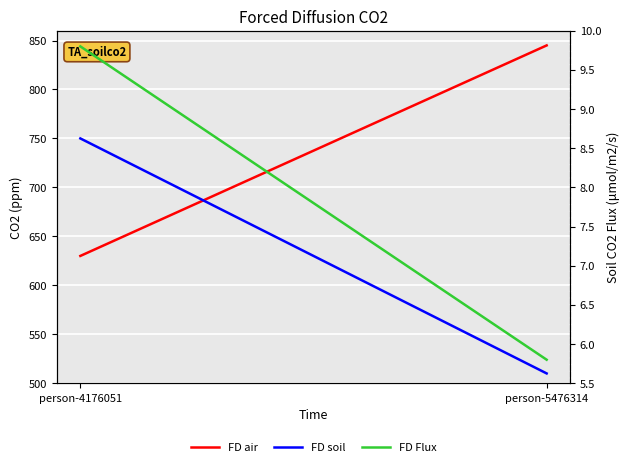

True or false: FD Flux has a value of 2.7 at person-4176051.

False